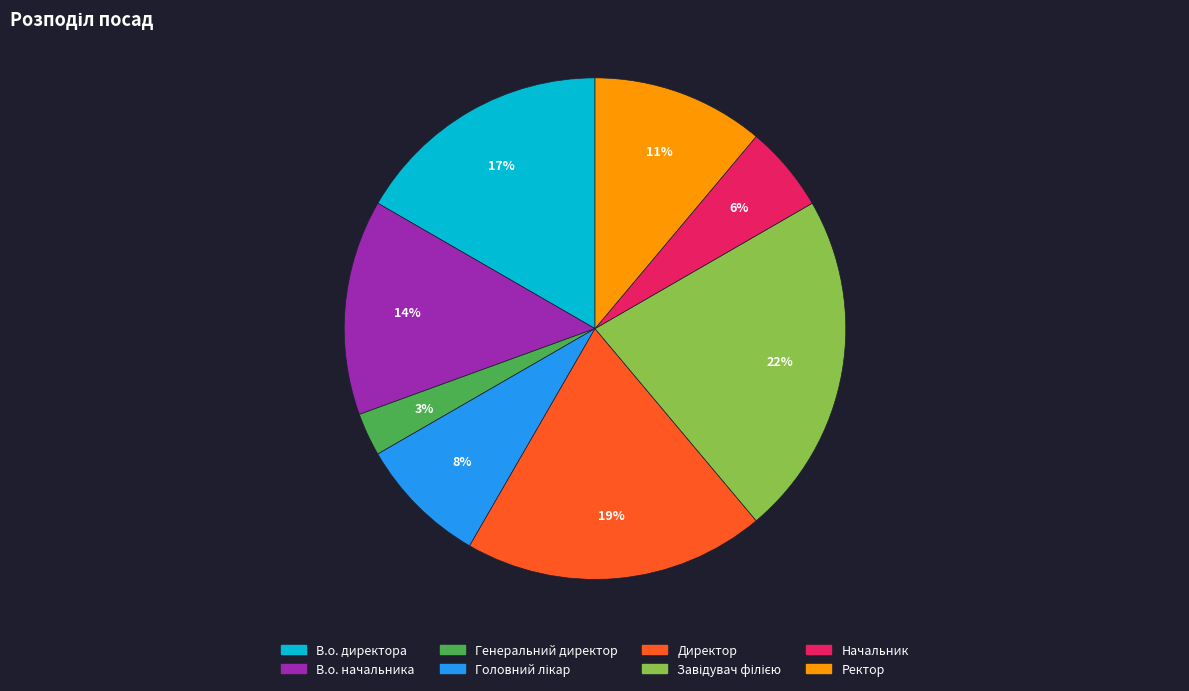

To the nearest percent, what is the difference between the largest and smallest slice percentages?

19%